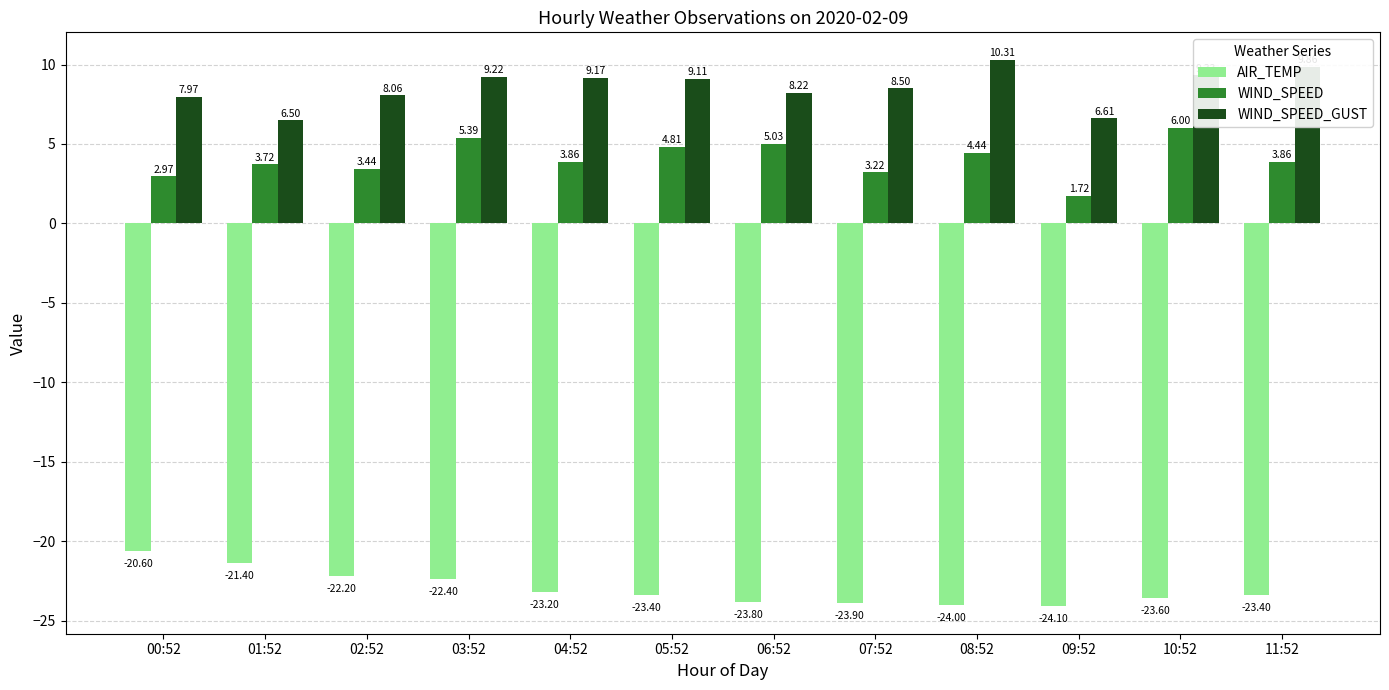

What is the label of the 2nd bar from the left?

01:52